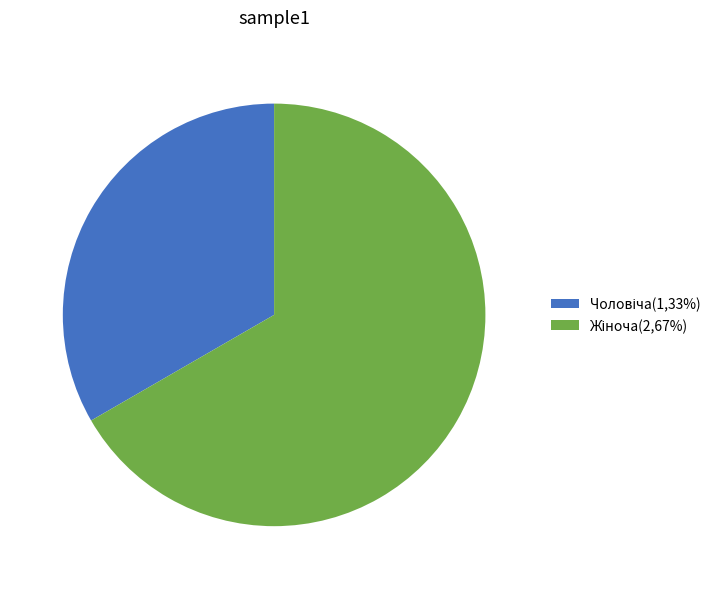

Is there any slice that represents more than half of the pie?

Yes